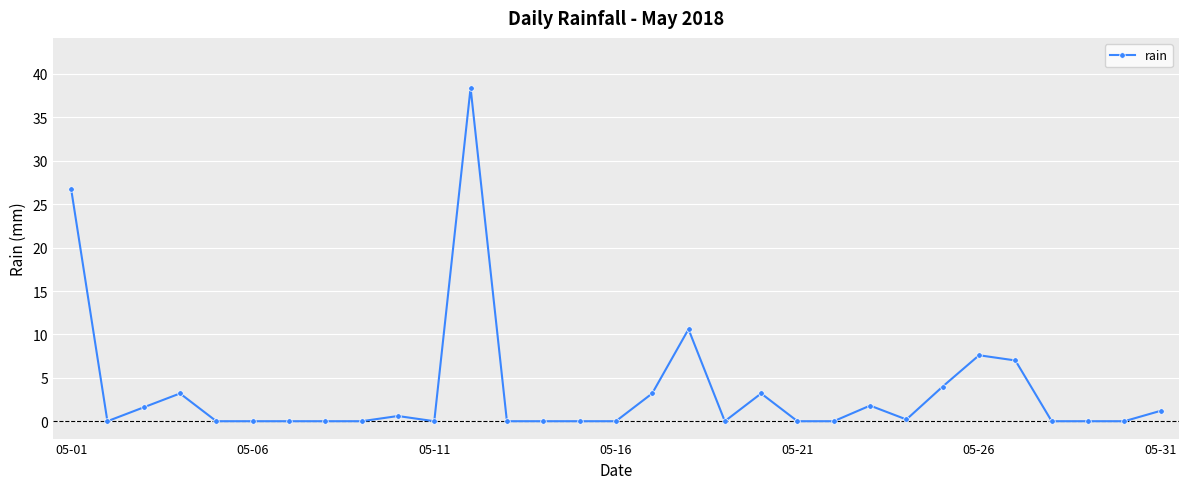

What is the greatest value displayed?

38.4